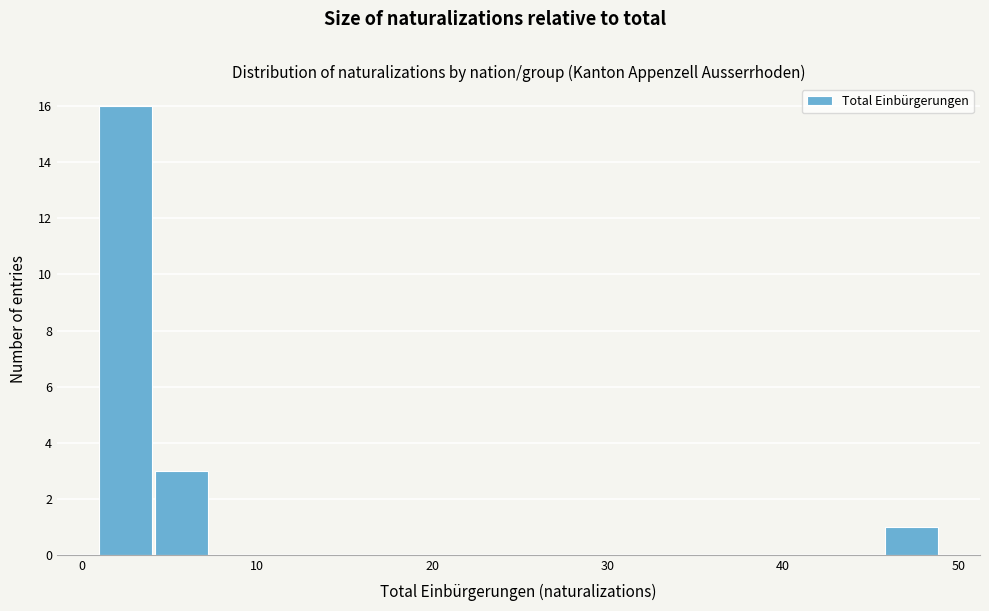

Around what value on the x-axis is the tallest bar? Give the approximate position of its centre, as read against the axis.

3